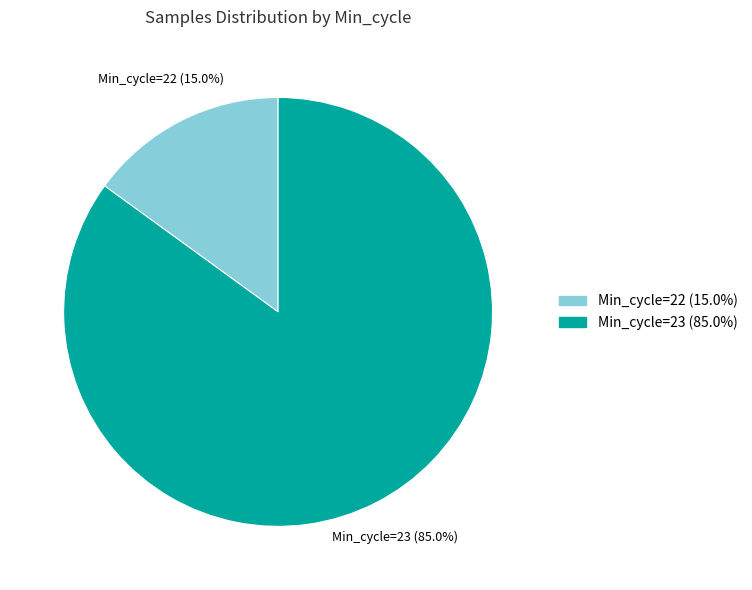

Which has a higher value, Min_cycle=22 or Min_cycle=23?

Min_cycle=23